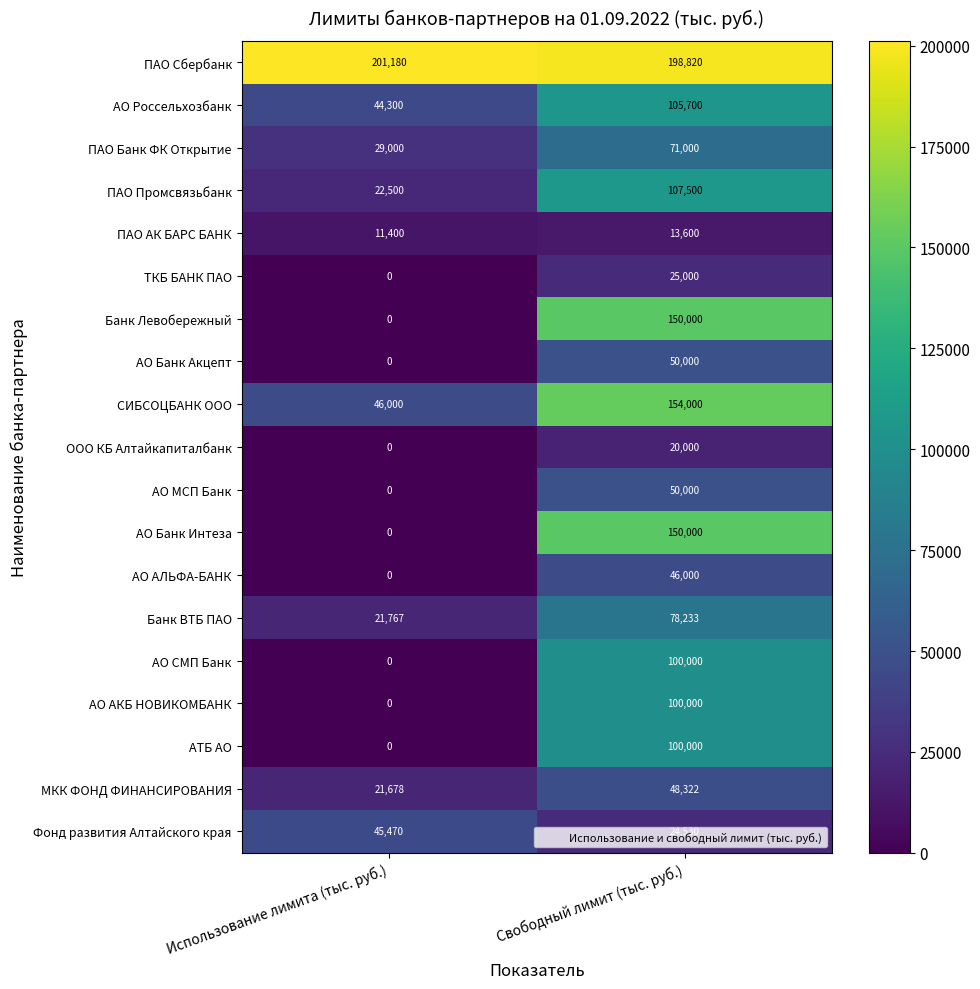

What is the sum of all ПАО Банк ФК Открытие values?

100000